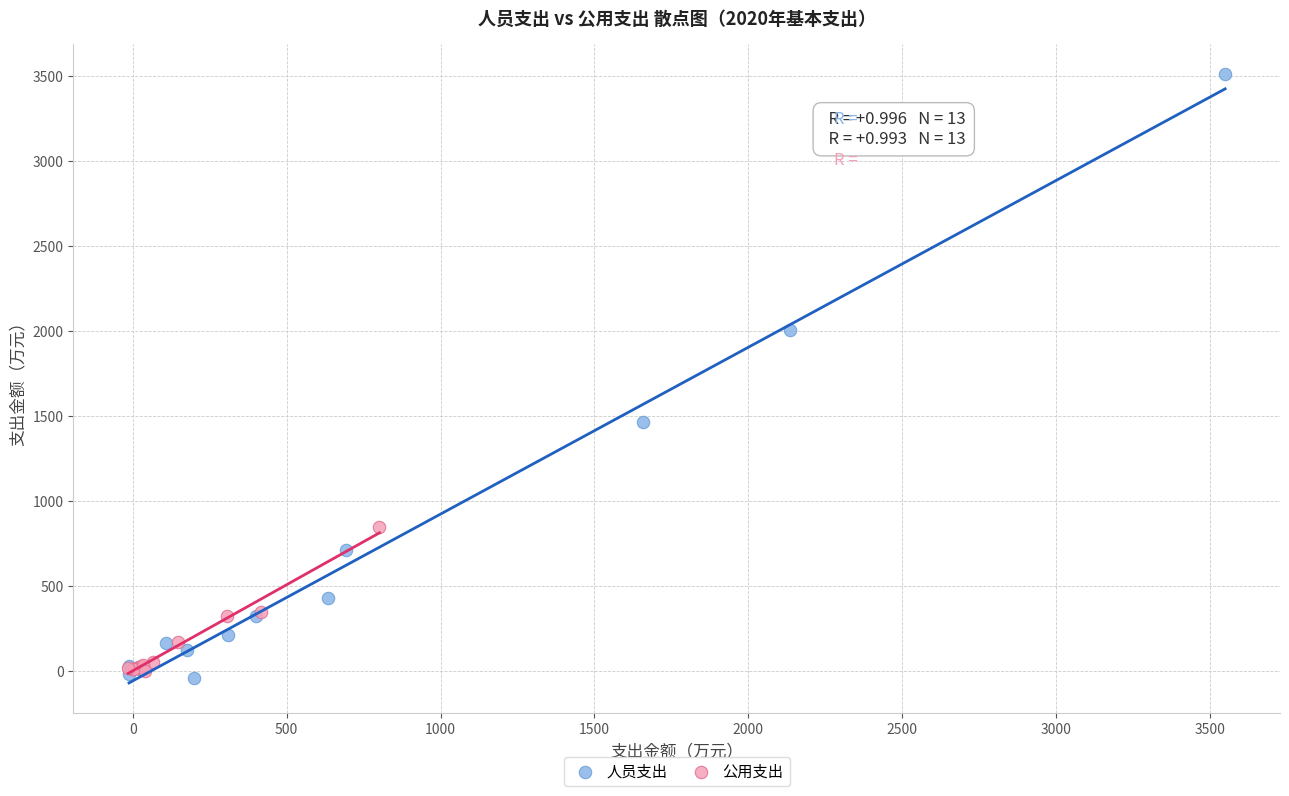

What are all the series names shown in the legend?

人员支出, 公用支出